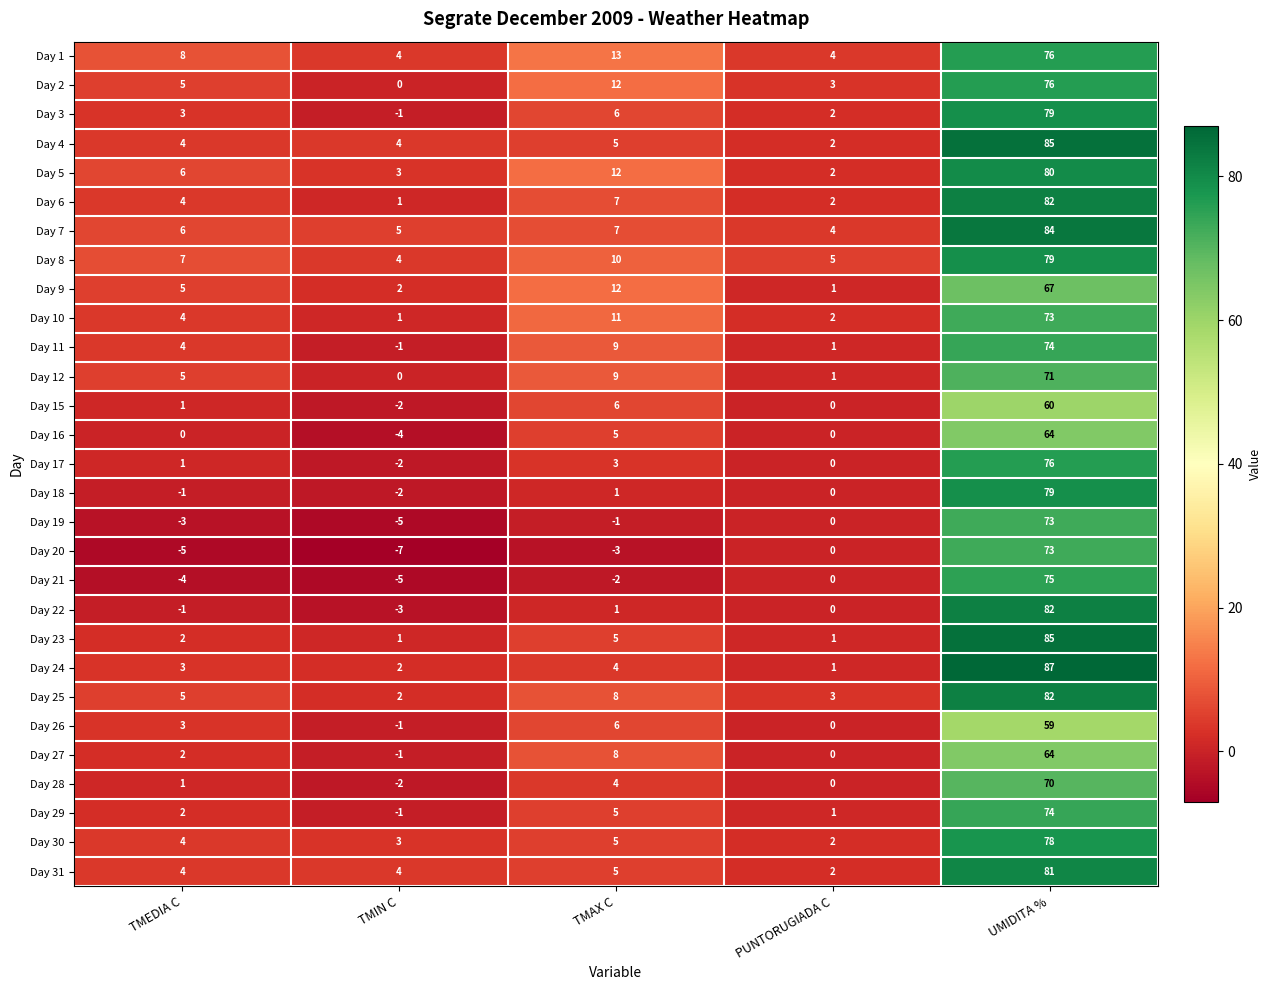

List the labels in order of Day 21 value, largest first.

UMIDITA %, PUNTORUGIADA C, TMAX C, TMEDIA C, TMIN C